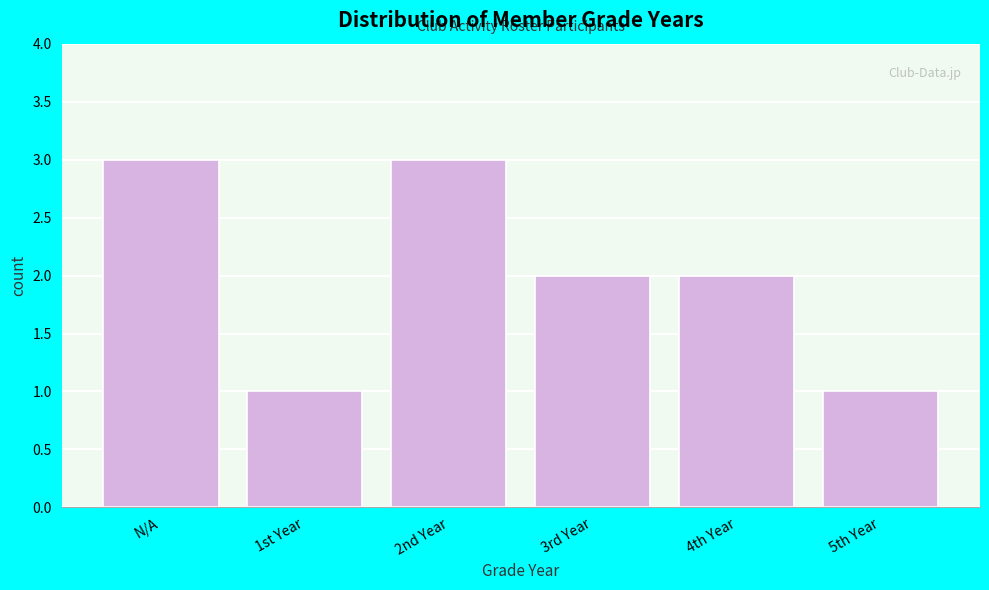

Reading left to right, transcribe all the data shown in this chart.

3	1	3	2	2	1